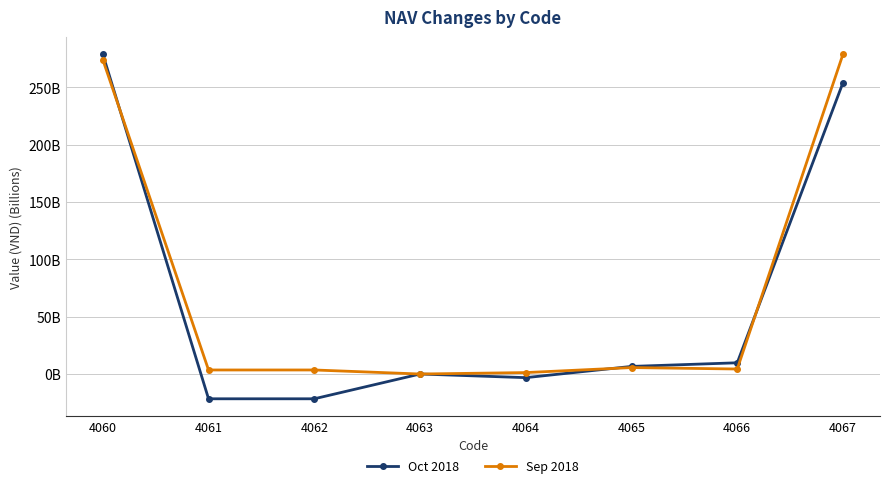

What are all the series names shown in the legend?

Oct 2018, Sep 2018